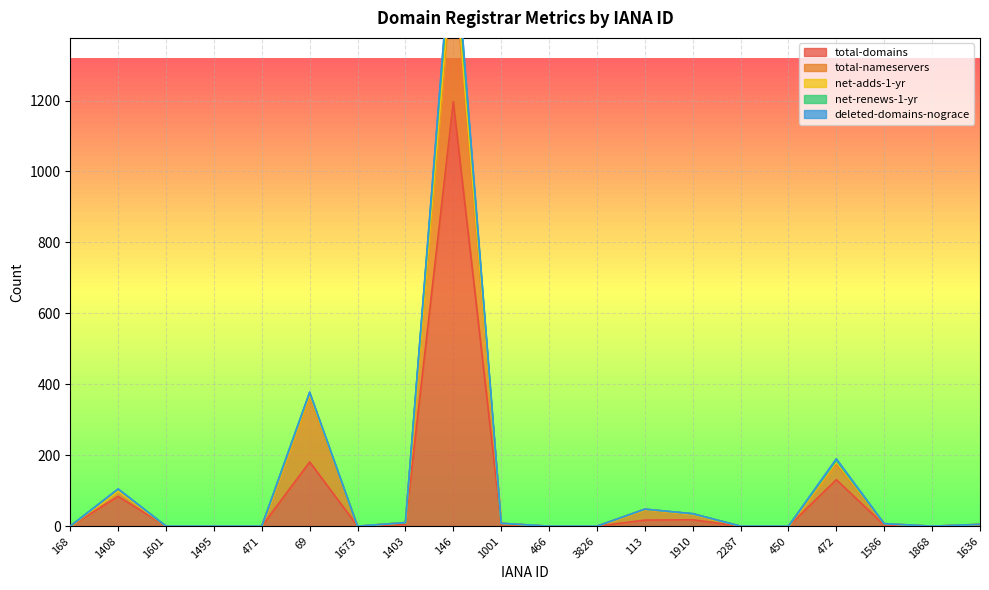

What is the difference between the net-adds-1-yr values at 1636 and 1673?

5